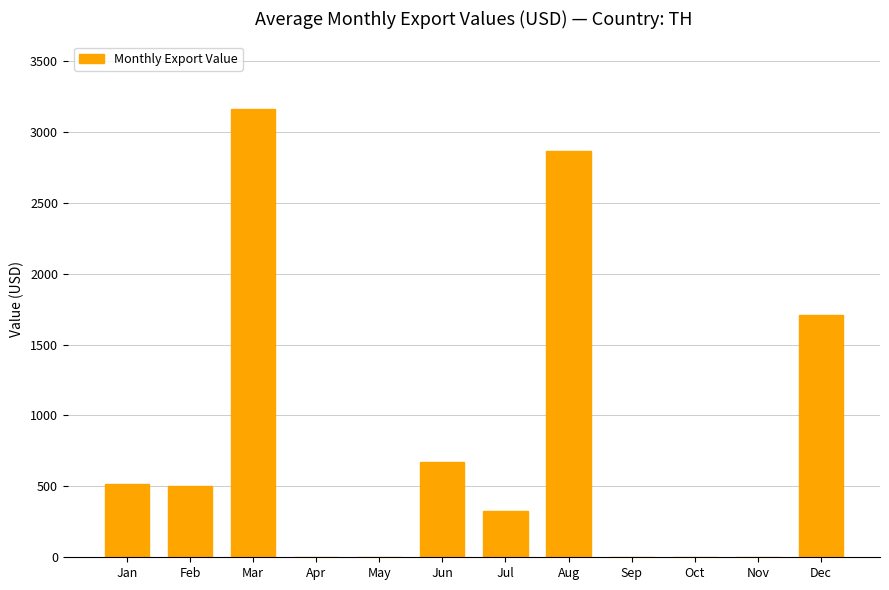

What is the sum of all values?

9754